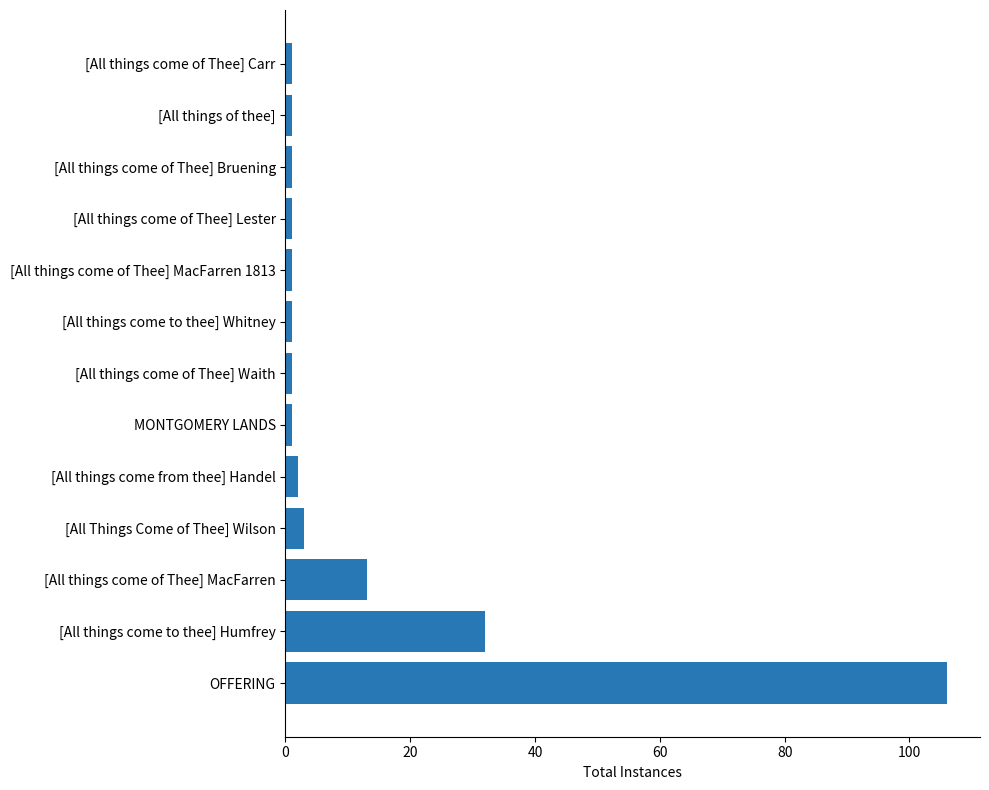

What is the greatest value displayed?

106